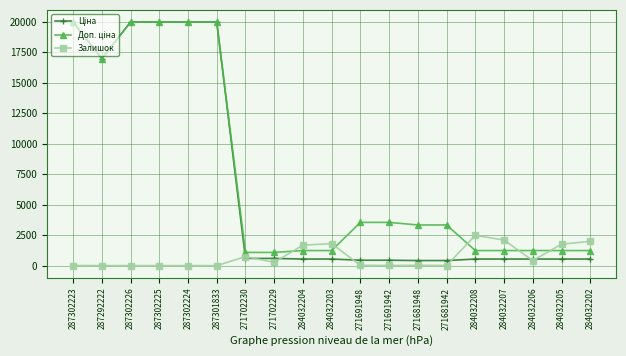

What is the highest value of the Залишок series?

2483.0